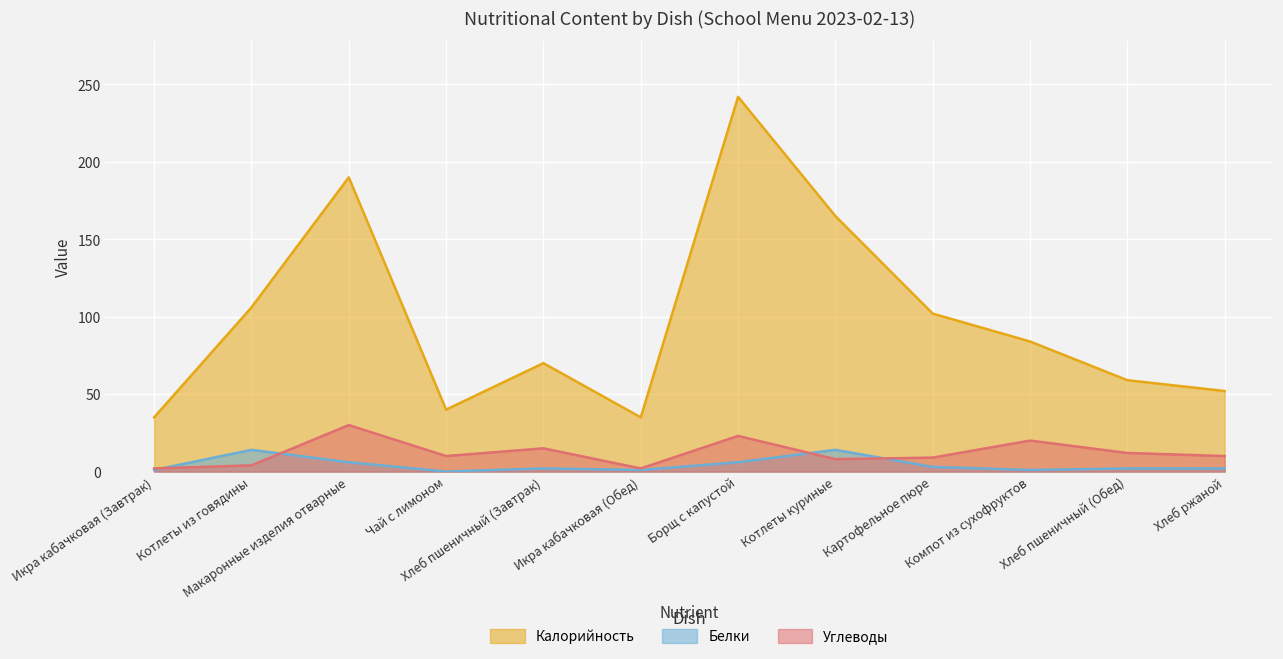

What is the maximum value for Белки?

14